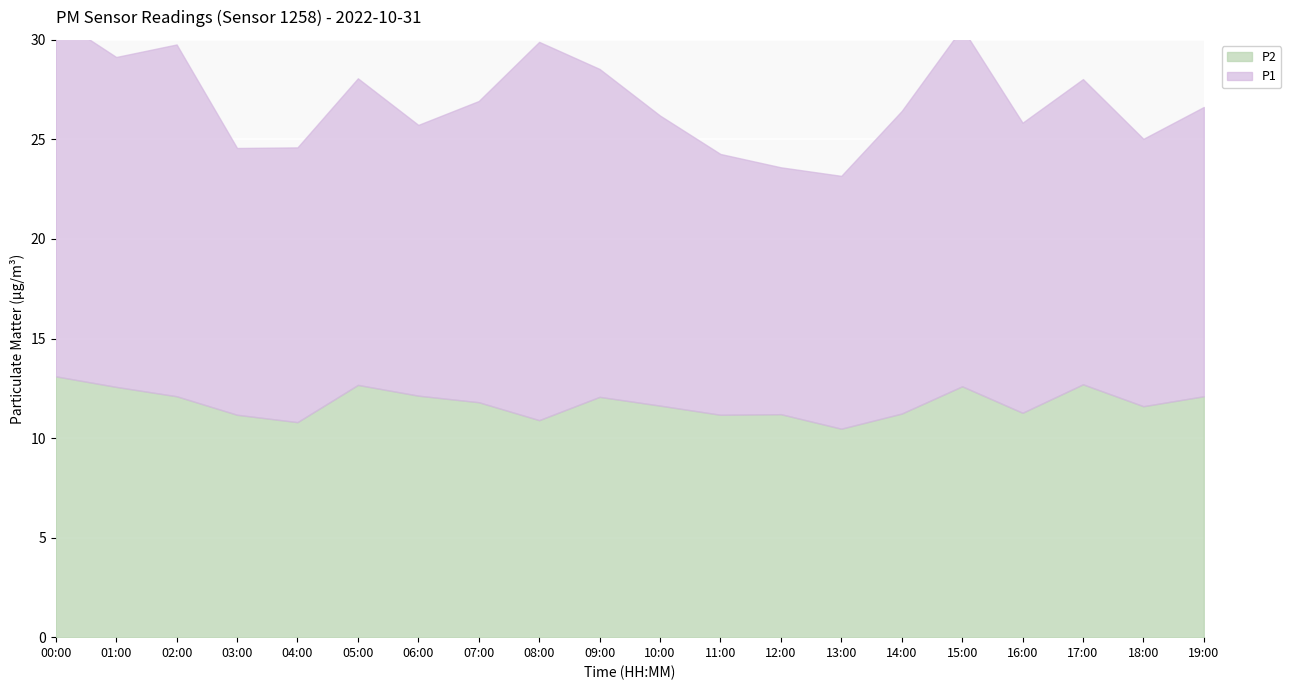

What is the sum of all P1 values?

302.9